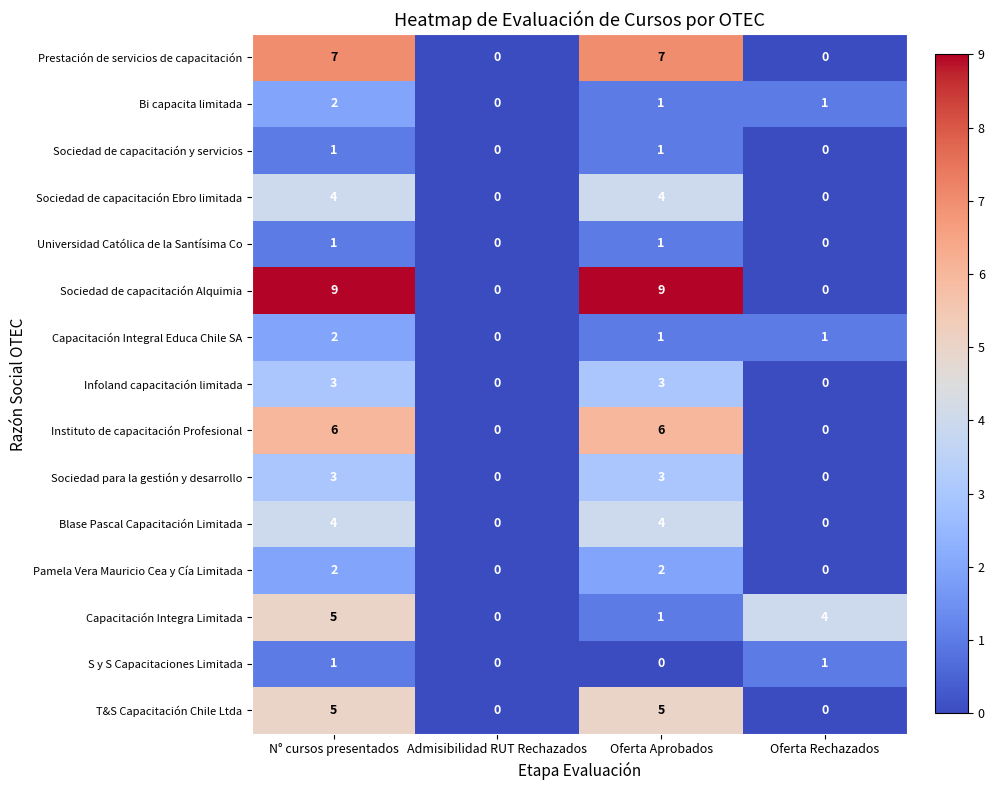

Count the Pamela Vera Mauricio Cea y Cía Limitada values in the range 0 to 2.

4